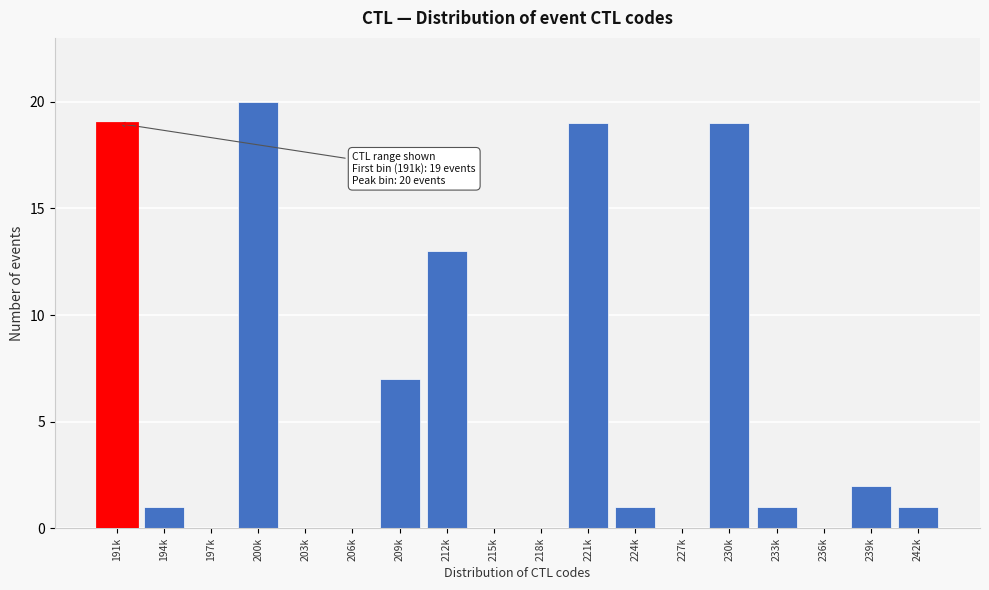

Reading left to right, what are all the values shown in this chart?

191k=19	194k=1	197k=0	200k=20	203k=0	206k=0	209k=7	212k=13	215k=0	218k=0	221k=19	224k=1	227k=0	230k=19	233k=1	236k=0	239k=2	242k=1